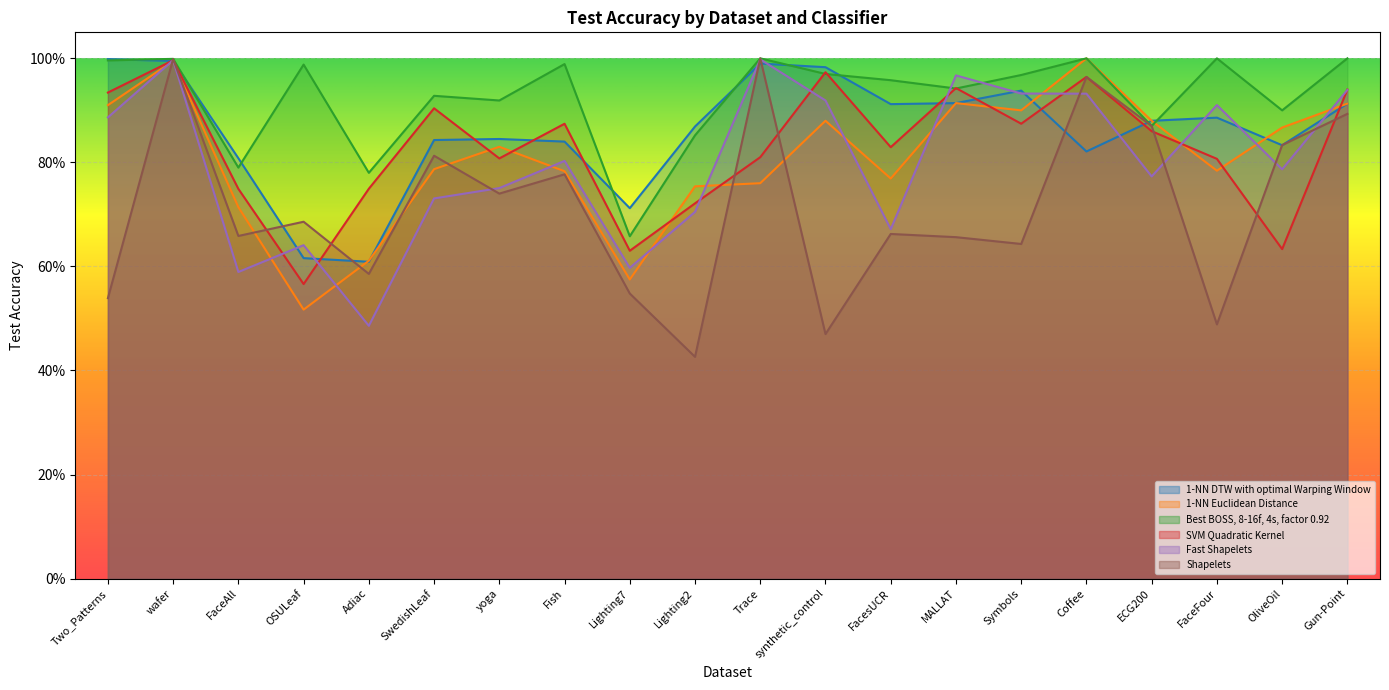

How many lines are shown in the chart?

6